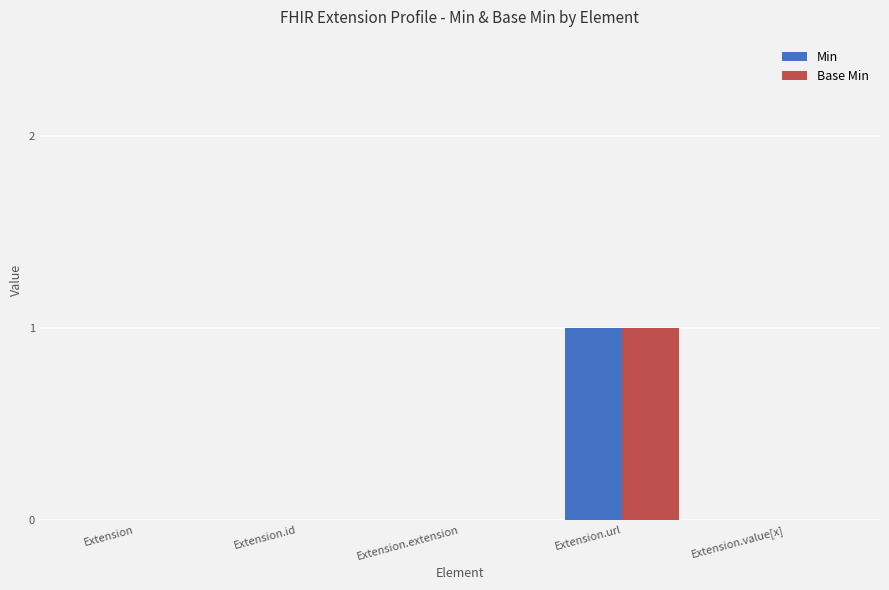

True or false: Base Min has a value of 0 at Extension.extension.

True